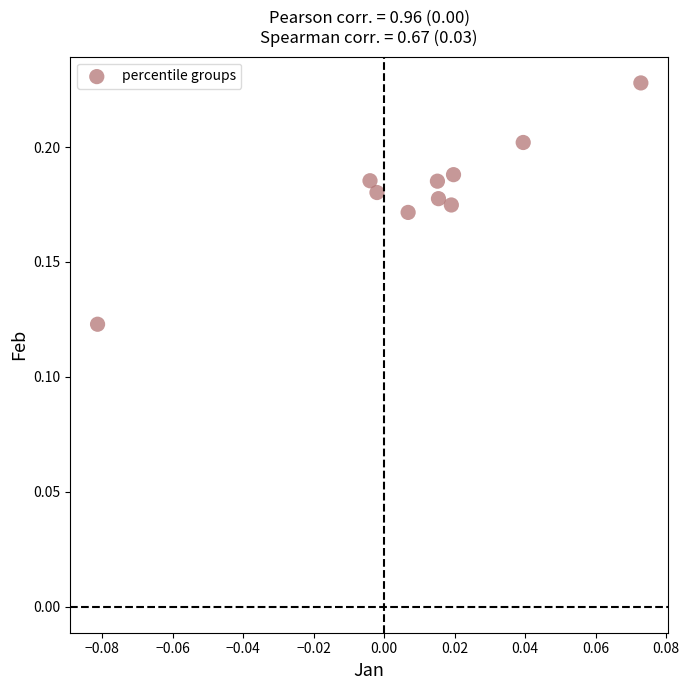

How many data points are displayed?

10